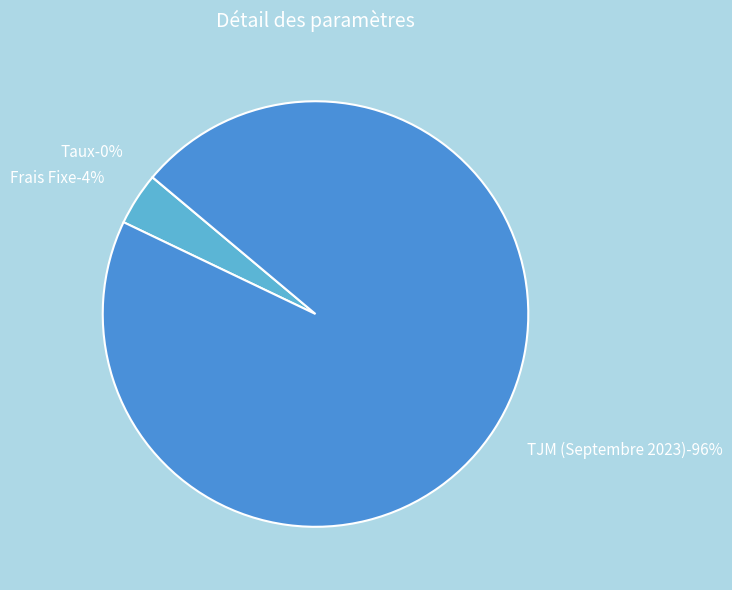

Which category has the smallest portion of the pie?

Taux